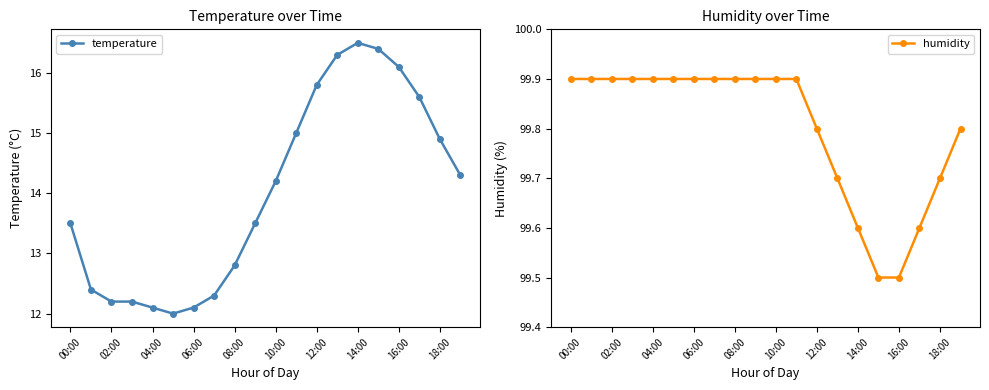

The value of temperature at 00:00 is 13.5. True or false?

True